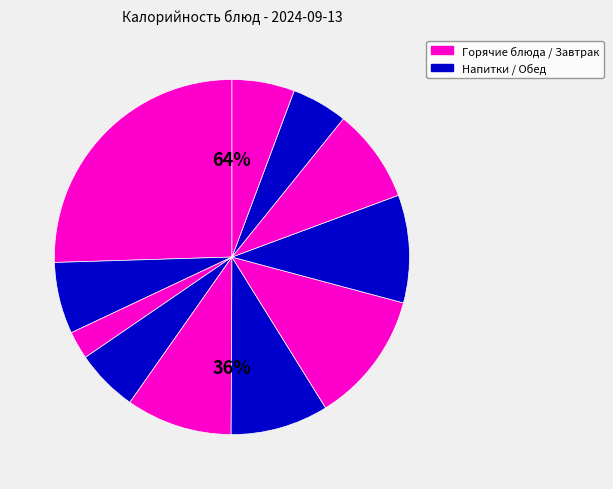

Does Хлеб ржаной (обед) account for over 50% of the chart?

No